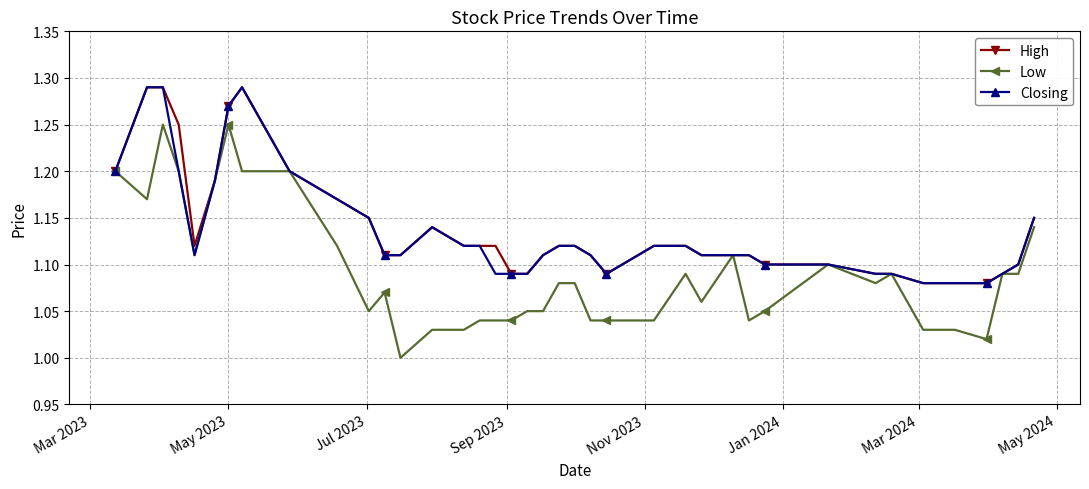

Which series has the largest range (max minus min)?

Low